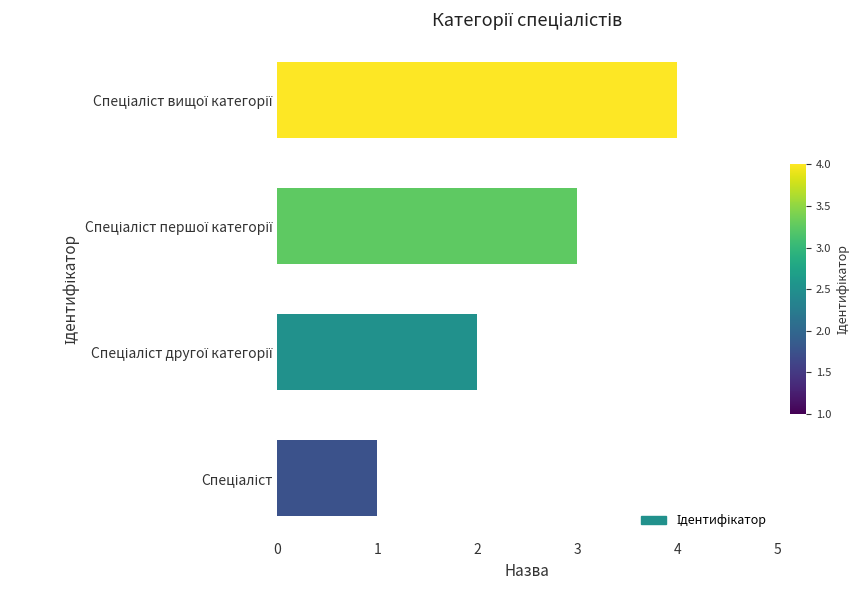

What is the maximum value shown in the chart?

4